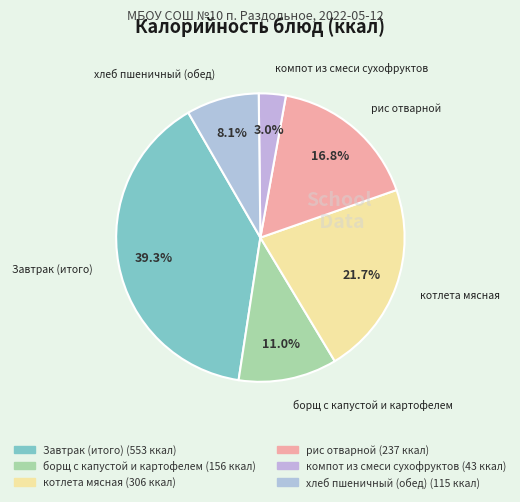

Do борщ с капустой и картофелем and котлета мясная together represent more than half of the pie?

No